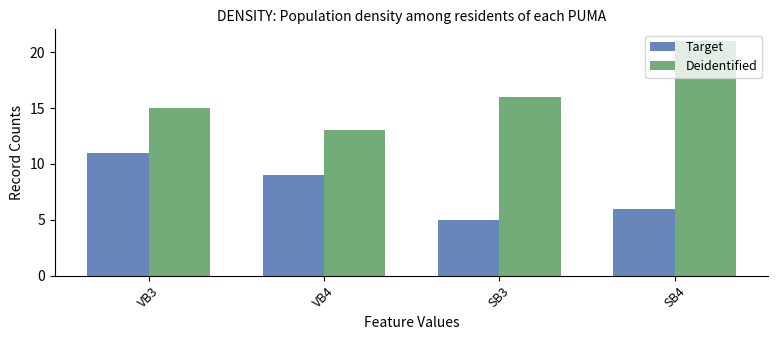

Rank the series by their average value, from lowest to highest.

Target, Deidentified